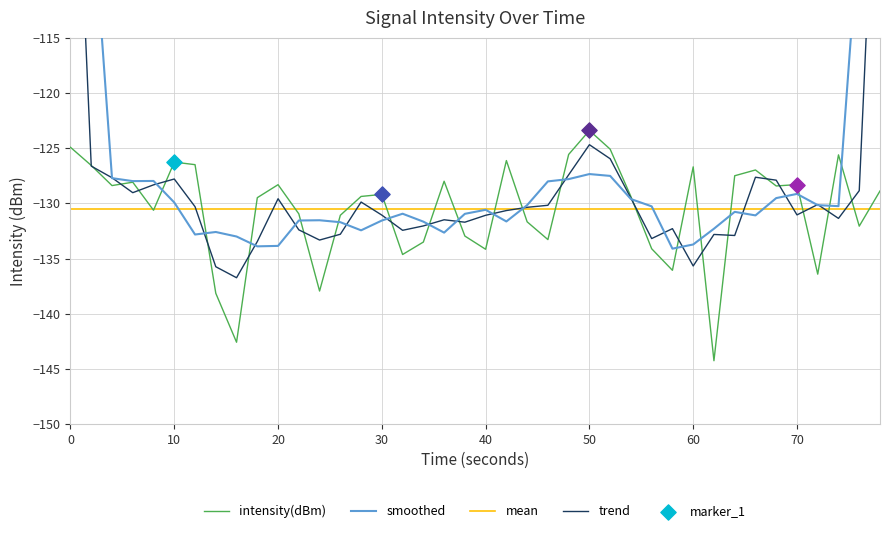

At how many categories does at least one series exceed -129?

22